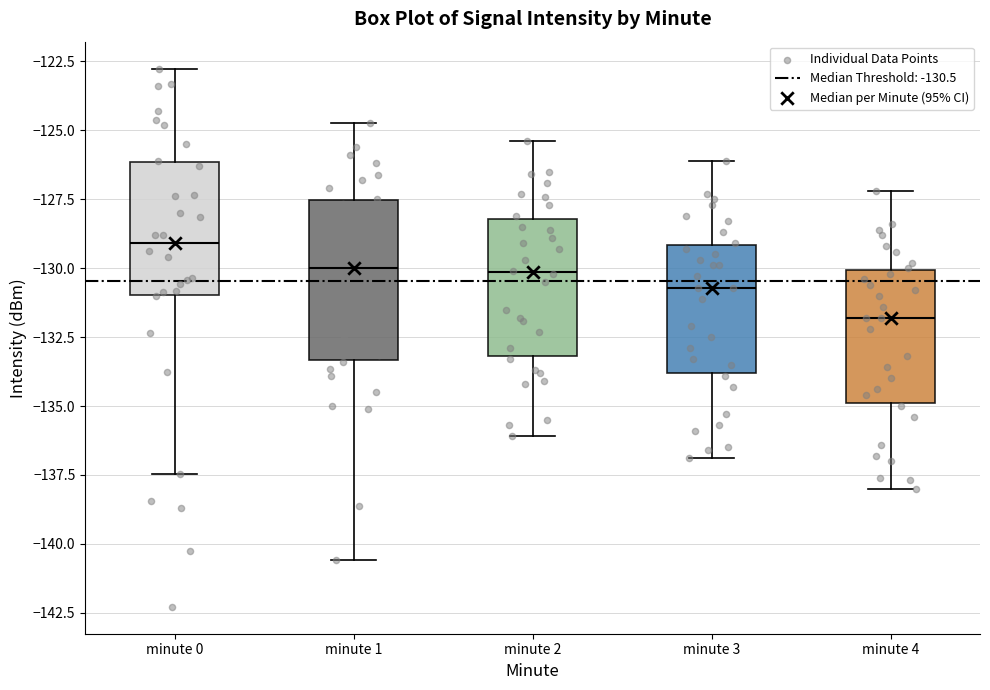

Which box has the lowest median line?

minute 4